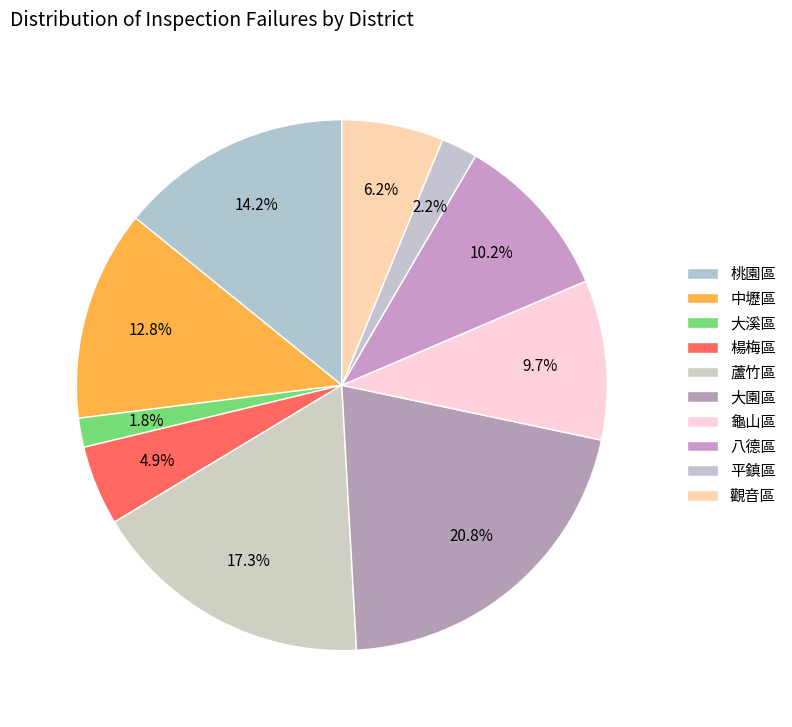

To the nearest percent, what portion does 大園區 represent?

21%